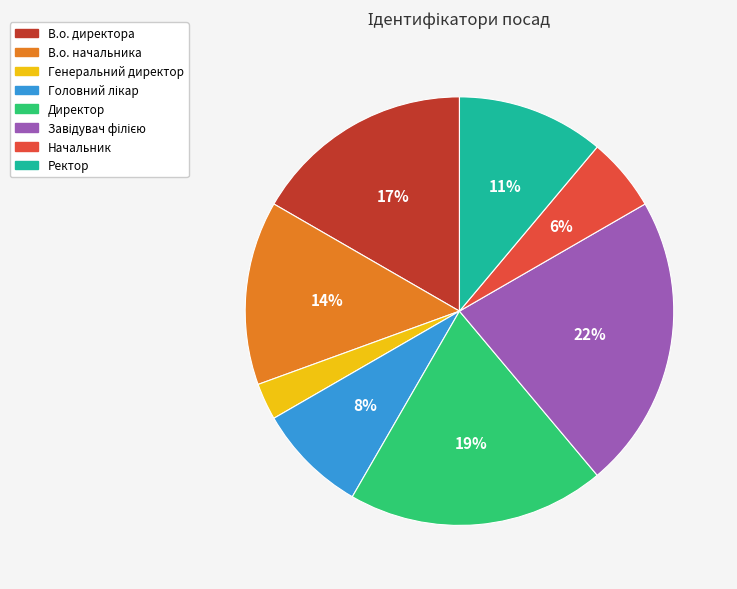

What percentage is the Директор slice, to the nearest percent?

19%